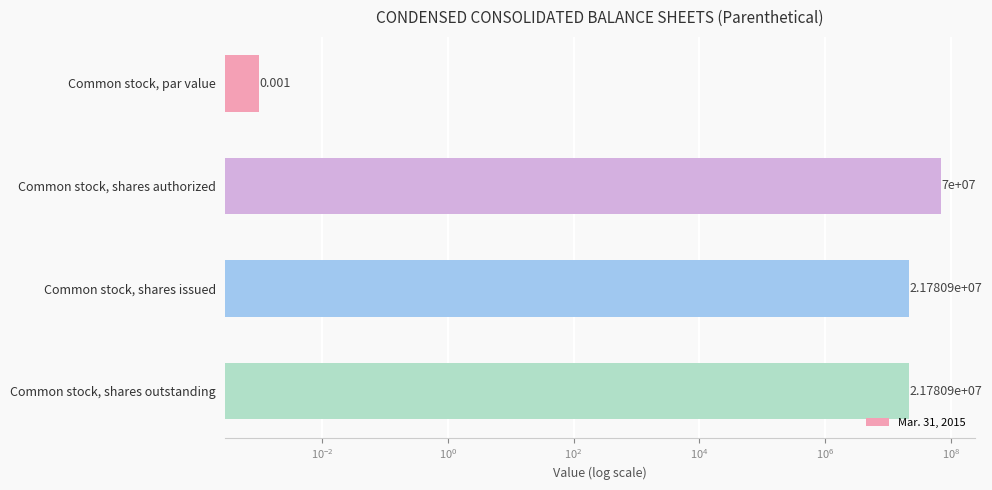

What is the difference between the maximum and second lowest values?

48219126.0